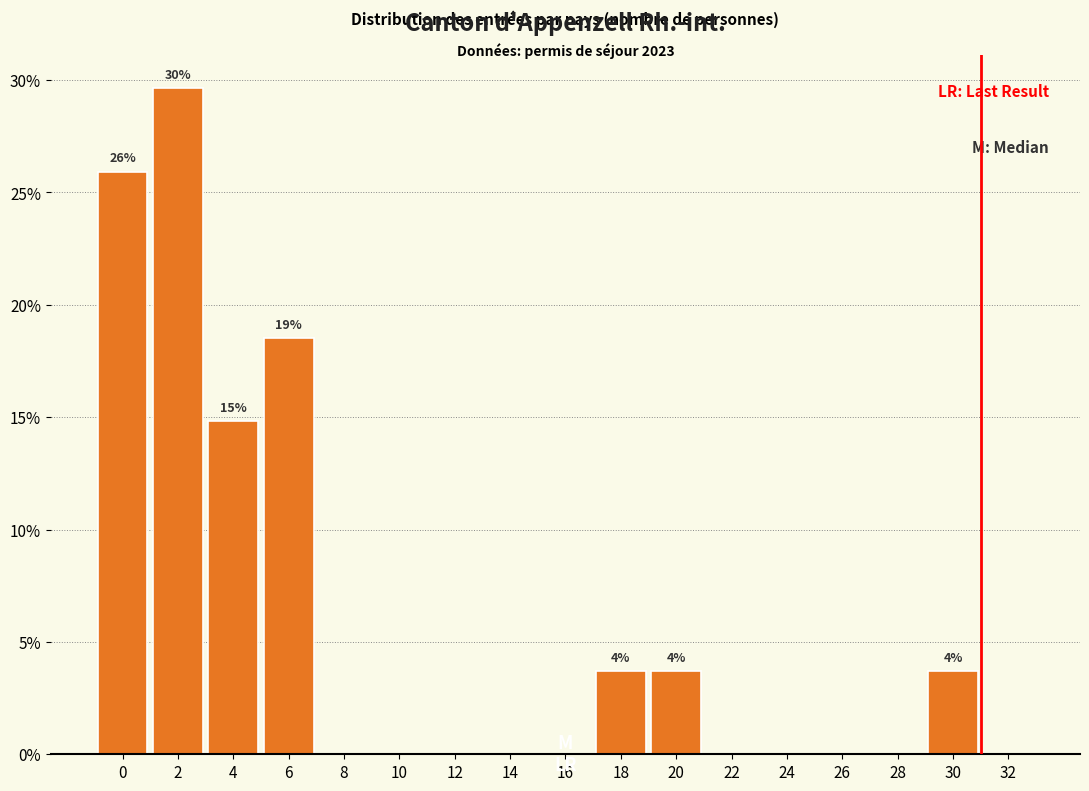

Reading left to right, what are all the values shown in this chart?

0=25.9	2=29.6	4=14.8	6=18.5	8=0.0	10=0.0	12=0.0	14=0.0	16=0.0	18=3.7	20=3.7	22=0.0	24=0.0	26=0.0	28=0.0	30=3.7	32=0.0